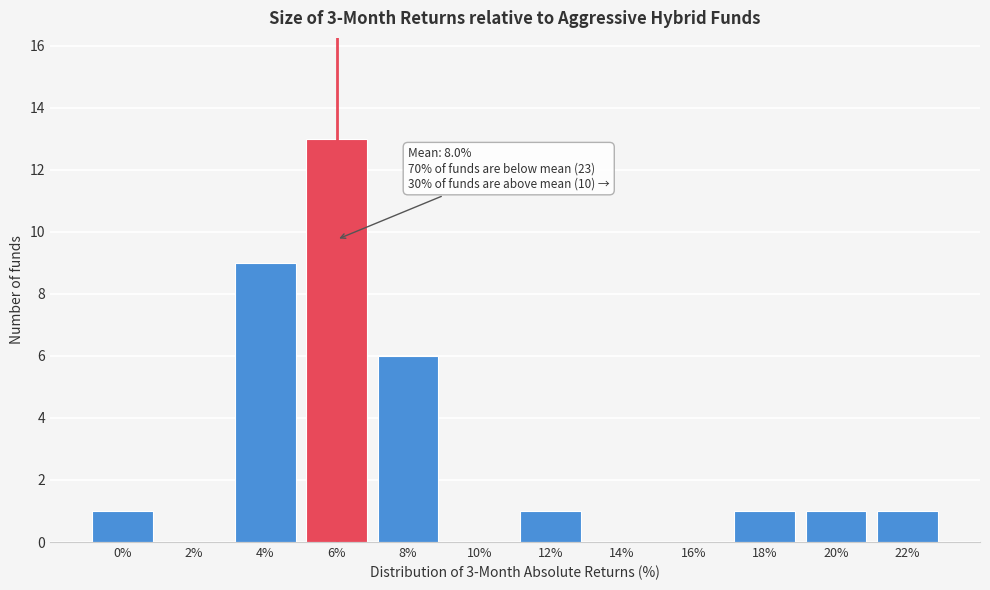

Reading left to right, what are all the values shown in this chart?

0%=1	2%=0	4%=9	6%=13	8%=6	10%=0	12%=1	14%=0	16%=0	18%=1	20%=1	22%=1